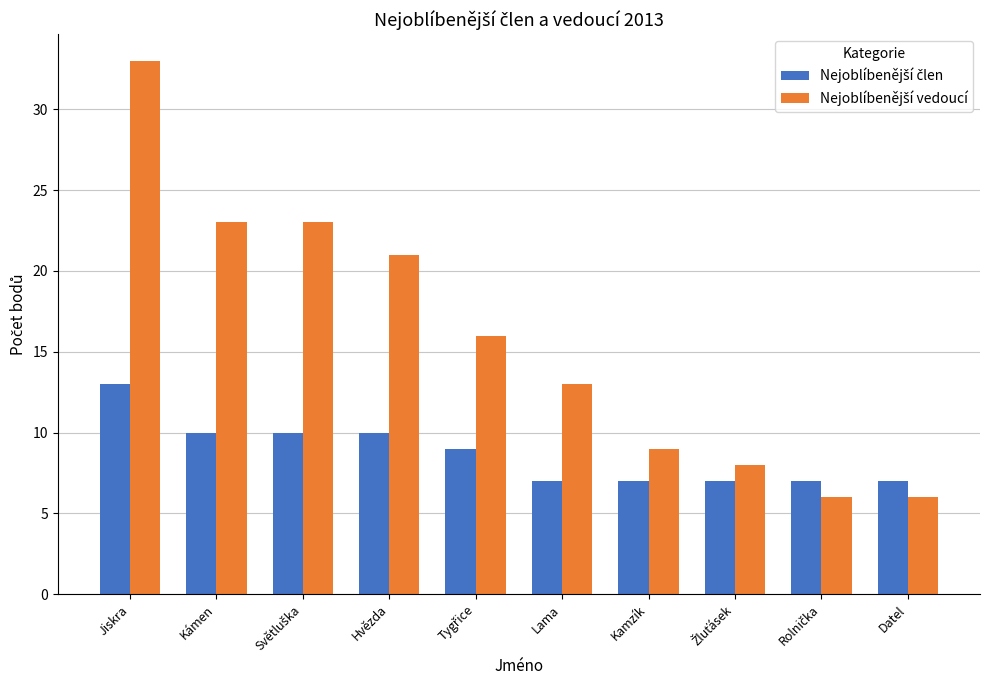

What is the smallest value displayed?

6